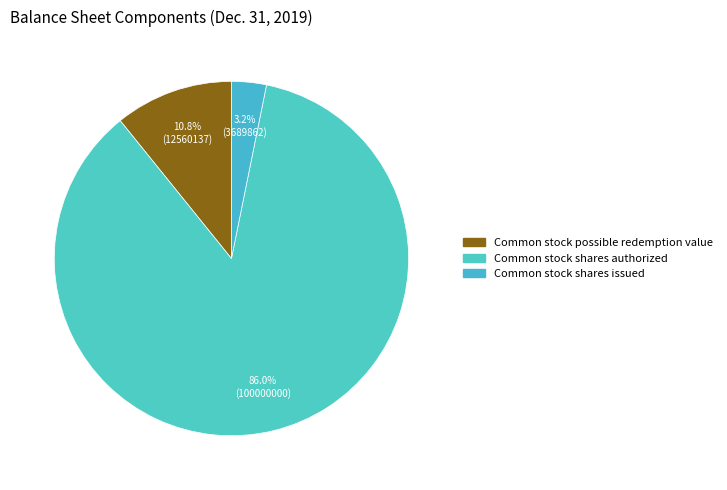

True or false: Common stock possible redemption value accounts for 1% of the total.

False